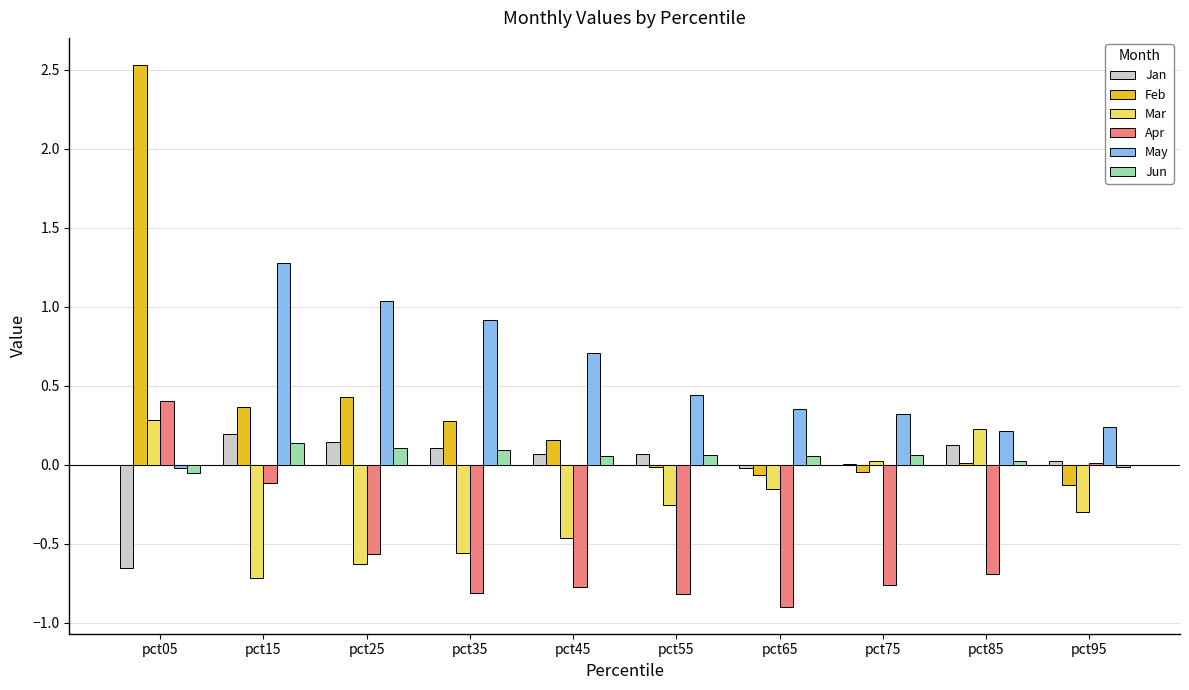

What is the sum of all Mar values?

-2.5